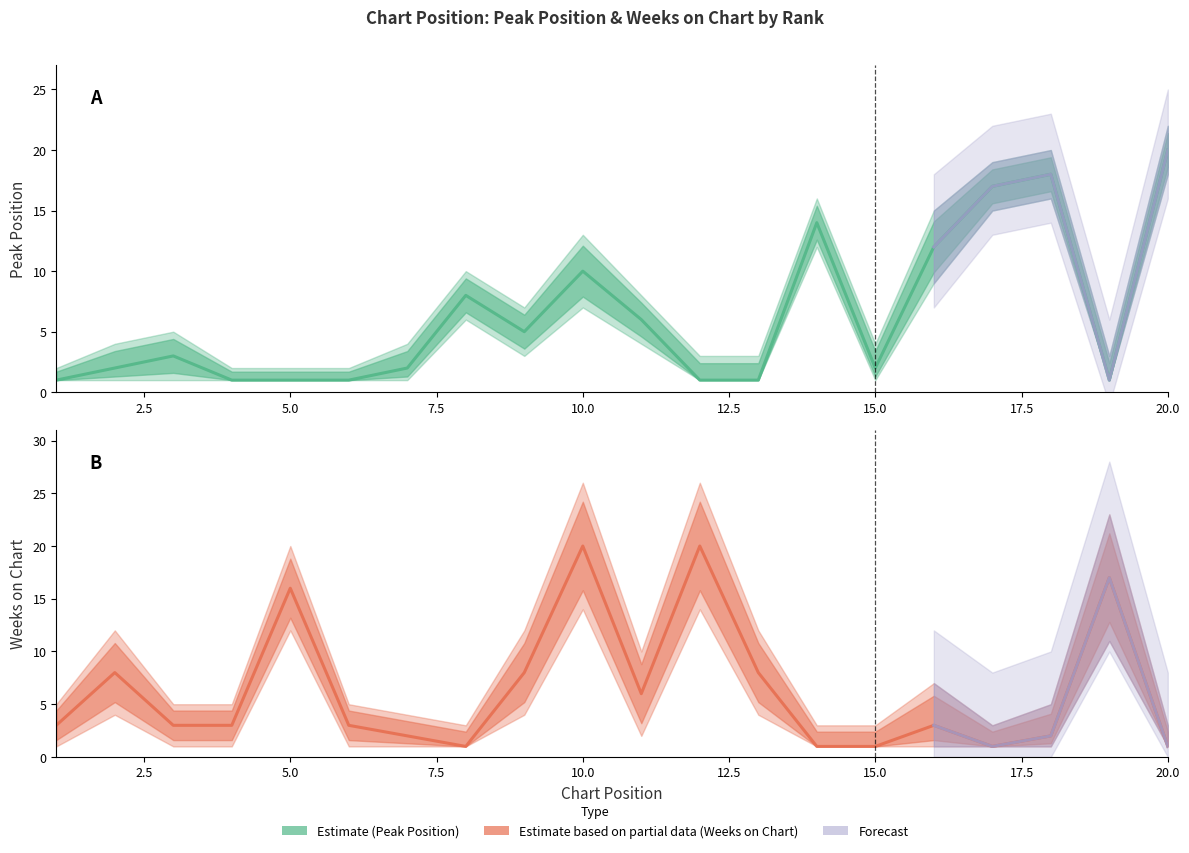

How many lines are shown in the chart?

2